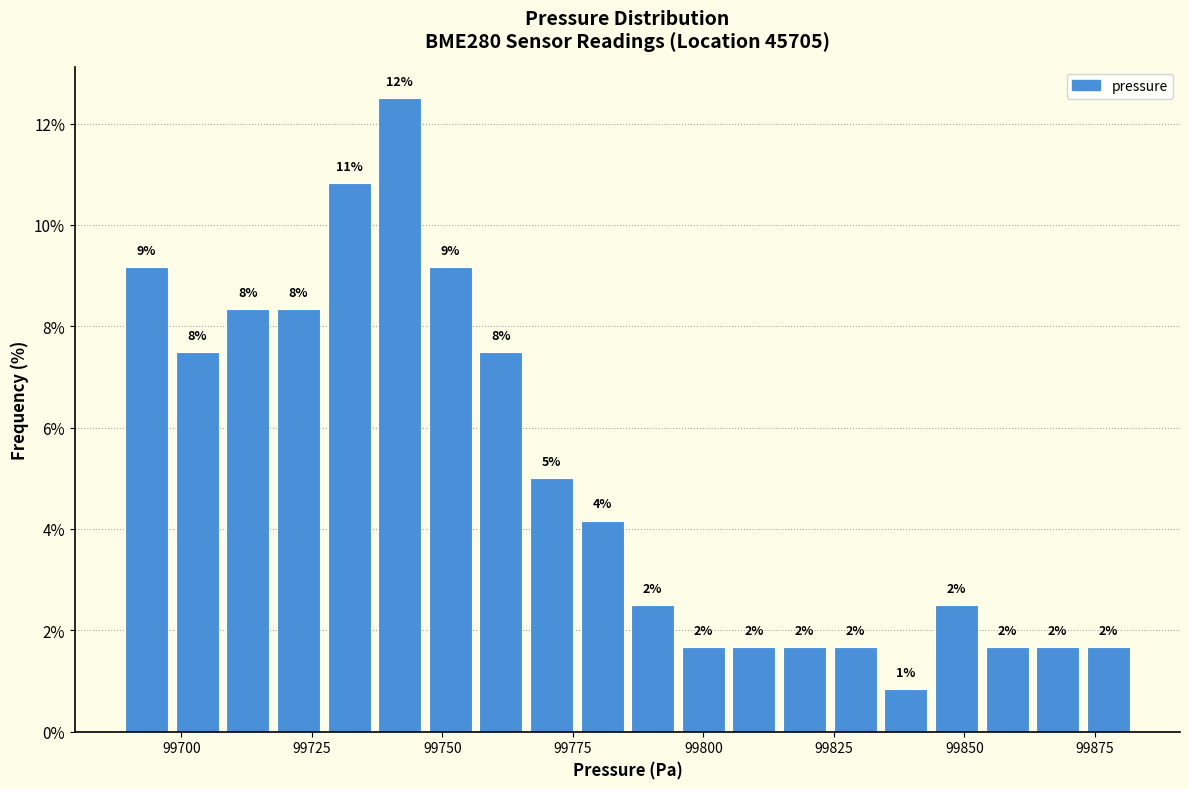

Read against the x-axis, roughly where is the centre of the tallest bar?

99740